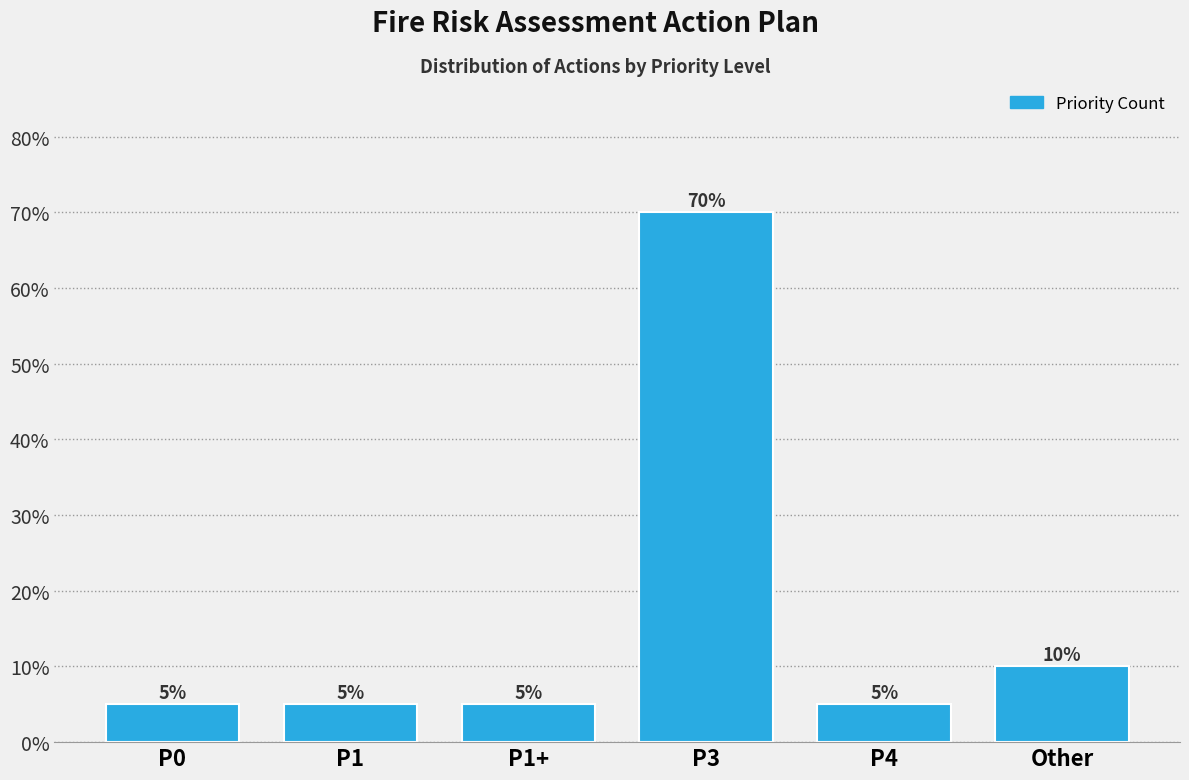

Reading left to right, list all the values displayed in this chart.

5	5	5	70	5	10